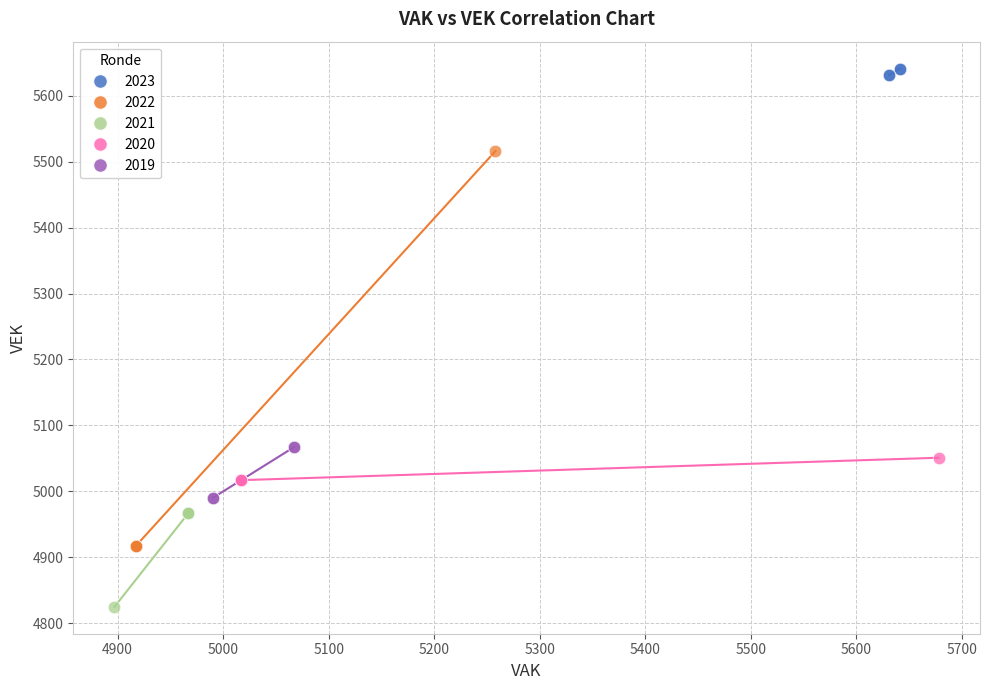

What are all the series names shown in the legend?

2023, 2022, 2021, 2020, 2019